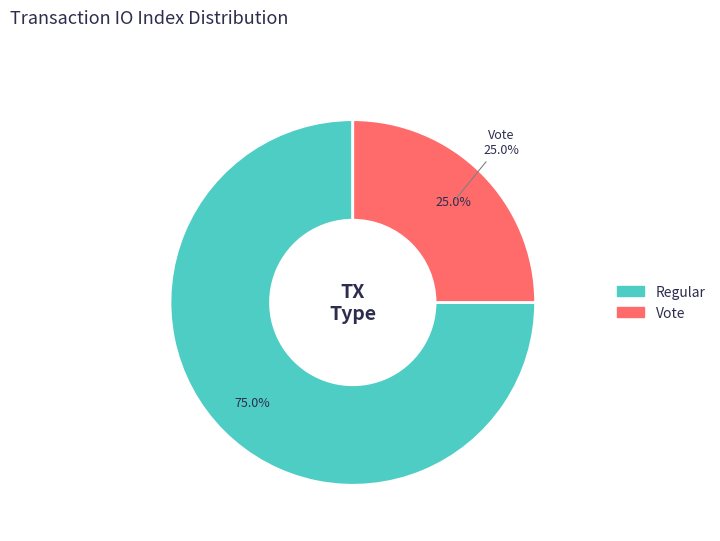

Between Regular and Vote, which is larger?

Regular